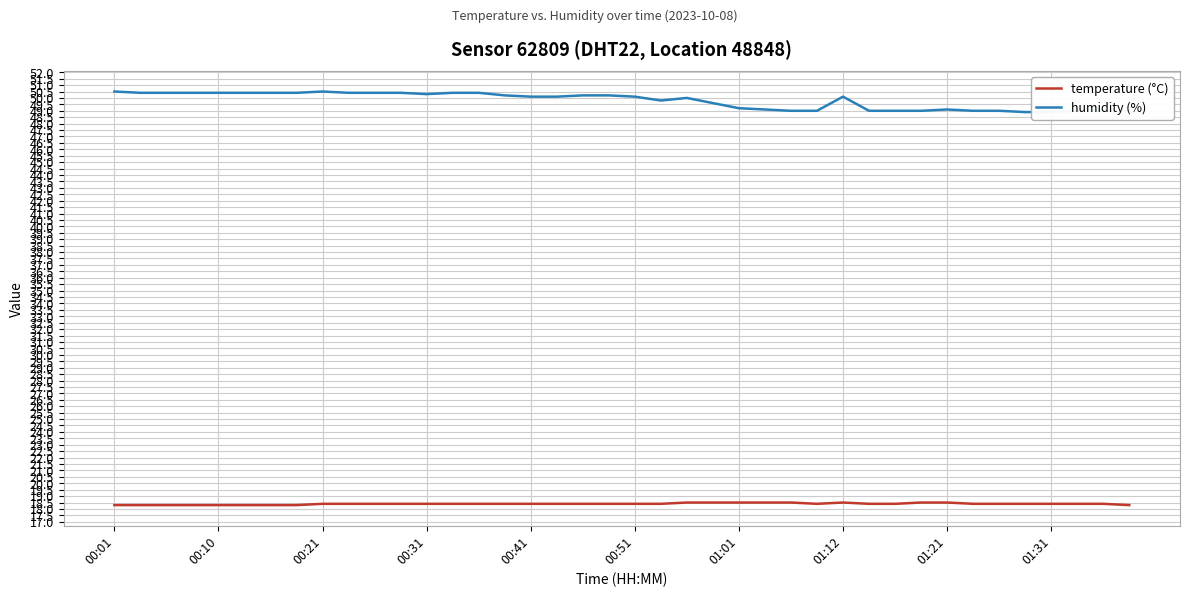

What is the minimum value for temperature (°C)?

18.3